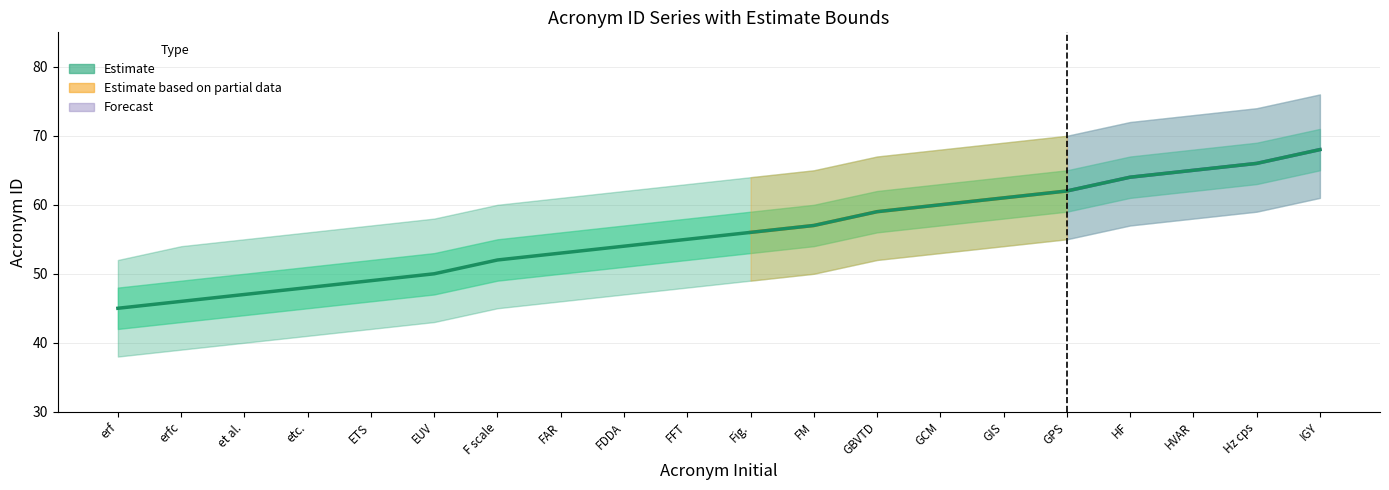

At how many categories does at least one series exceed 51?

20